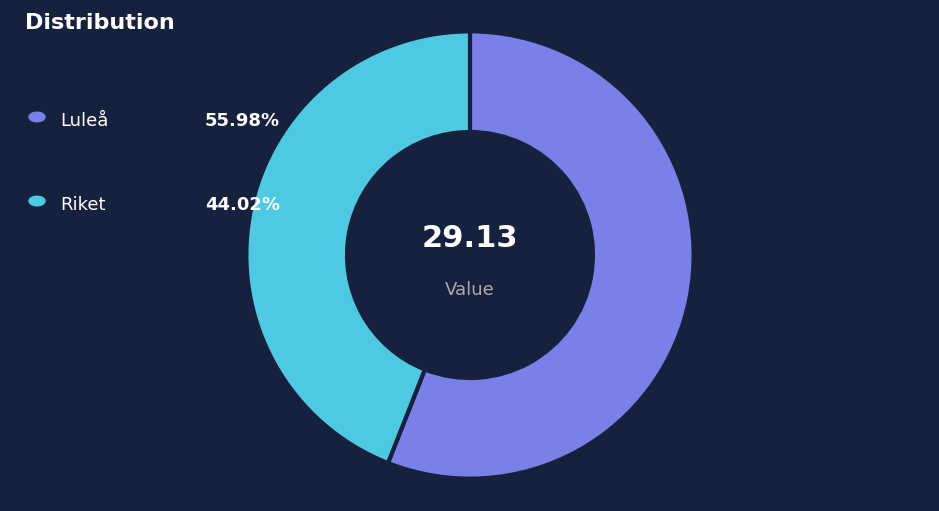

Is there any slice that represents more than half of the pie?

Yes